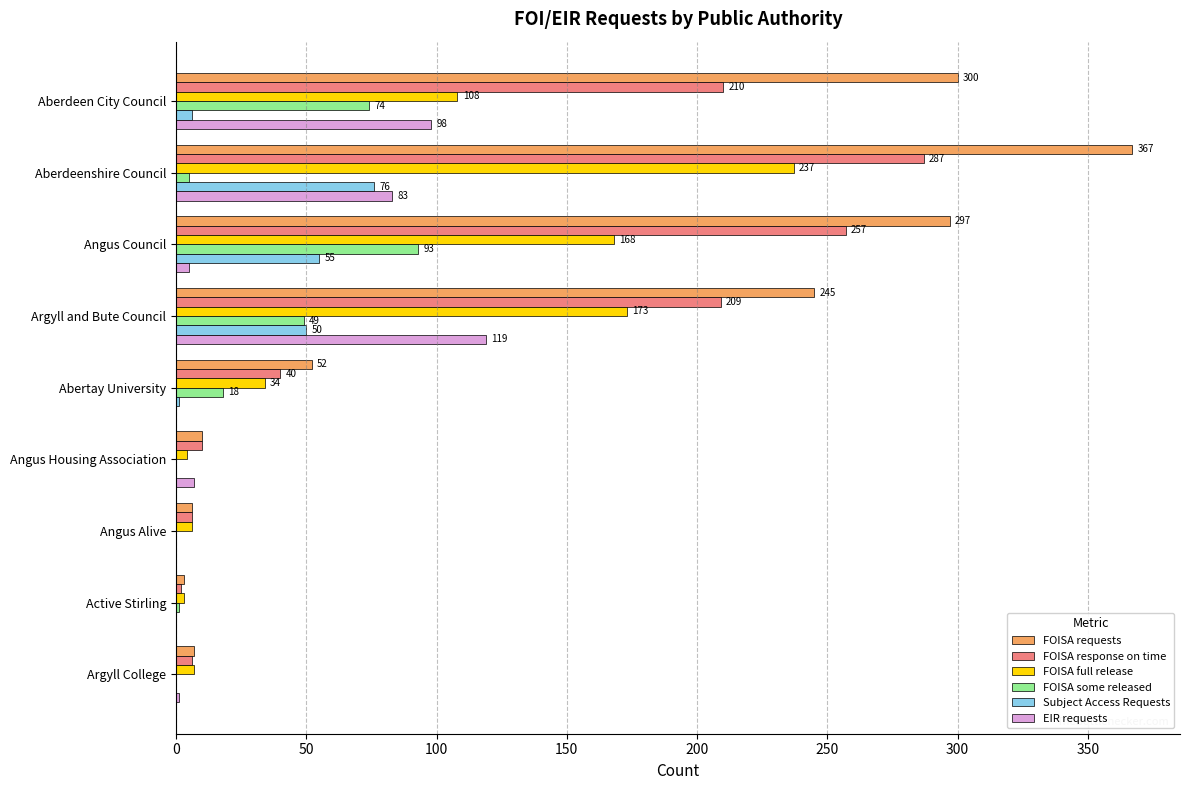

At which category is the sum across all series the highest?

Aberdeenshire Council